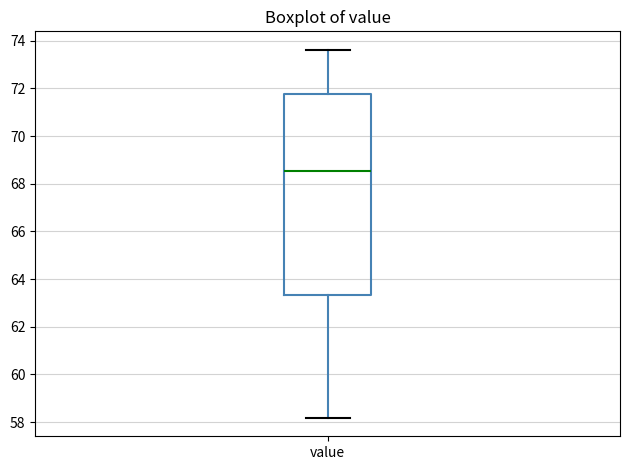

Read this box plot against the y-axis: the position of the median line, the range covered by the box, and the ends of both whiskers. The values are not printed on the chart, so give them approximately, as read against the axis.

median 68.6, box 63.4 to 71.8, whiskers 58.2 to 73.6